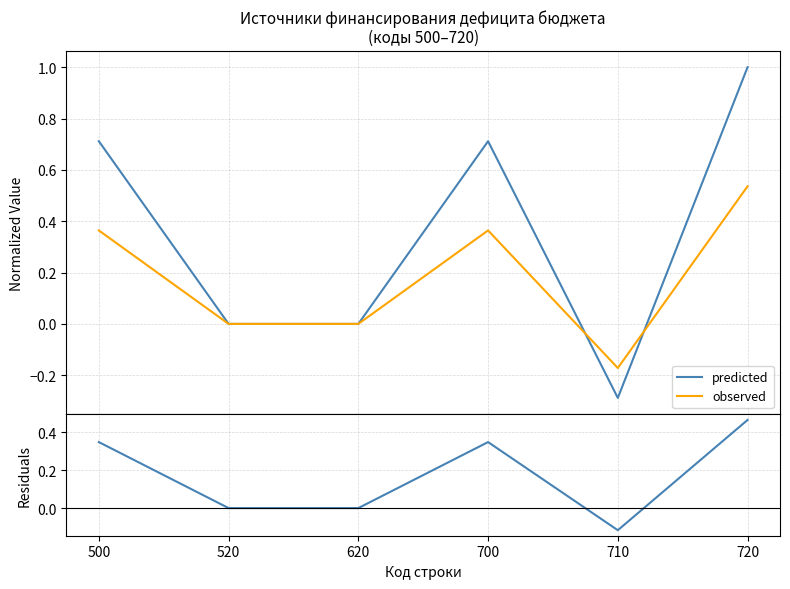

Reading right to left, list all the values displayed in this chart.

predicted: 1.0	-0.3	0.7	0.0	0.0	0.7
observed: 0.5	-0.2	0.4	0.0	0.0	0.4
residuals: 0.5	-0.1	0.3	0.0	0.0	0.3